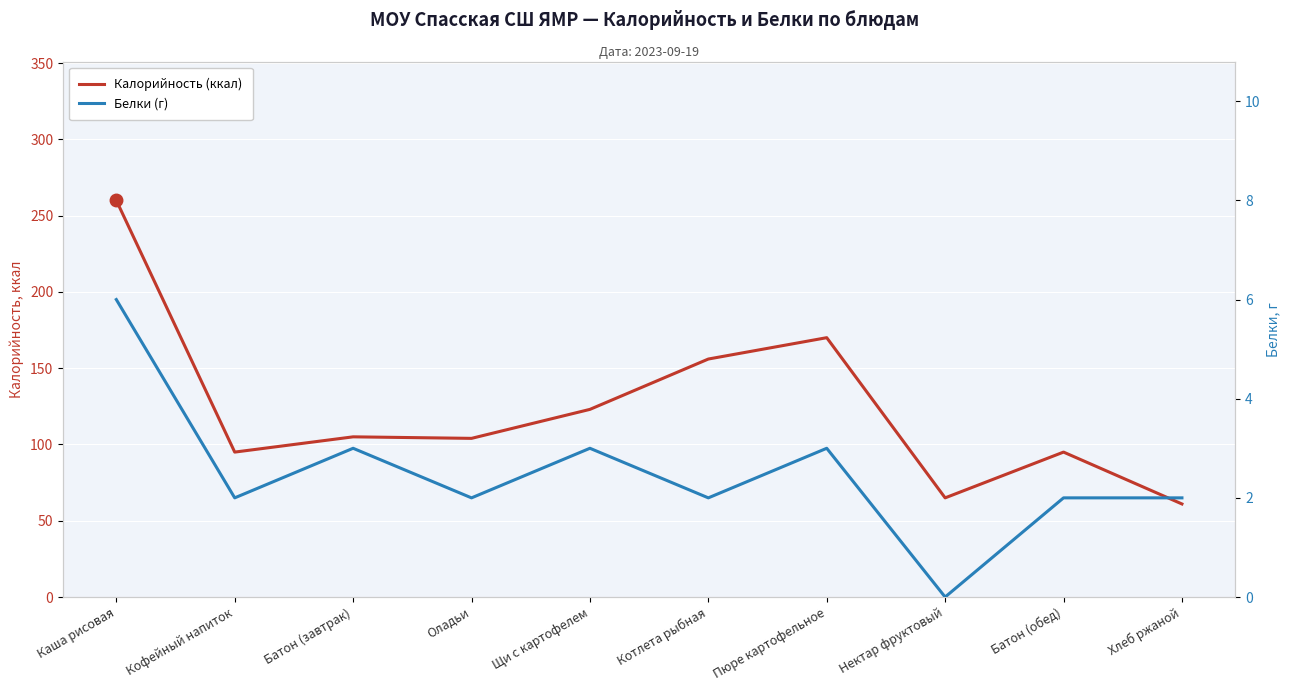

At which category does Калорийность (ккал) reach its first local valley?

Кофейный напиток